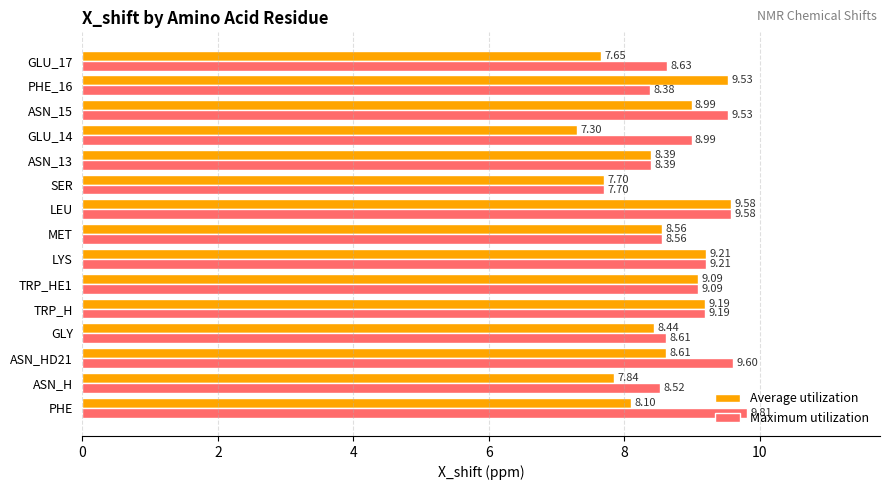

Which category has the highest value in the Average utilization series?

LEU